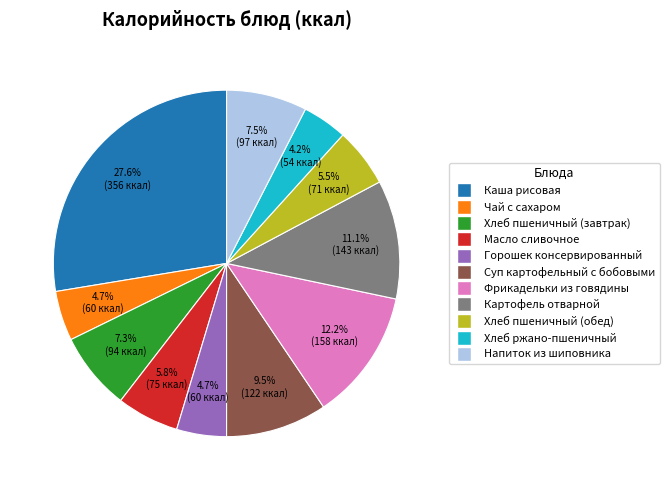

To the nearest percent, what is the average slice percentage?

9%